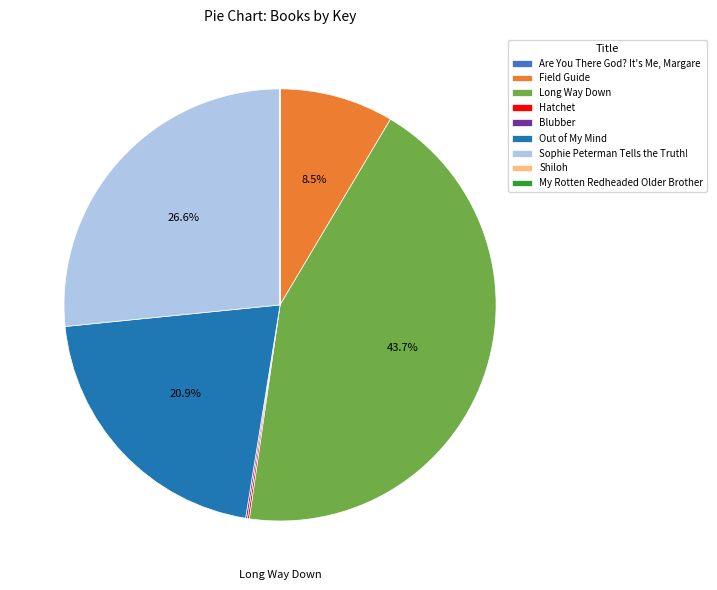

Does Out of My Mind account for over 50% of the chart?

No